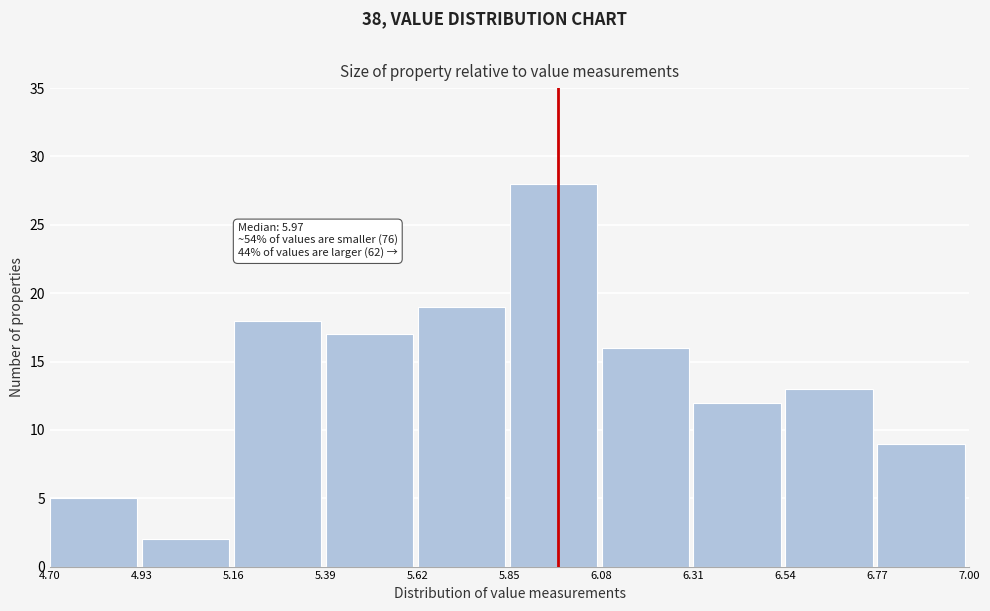

Which range on the x-axis has the tallest bar?

5.85 to 6.08